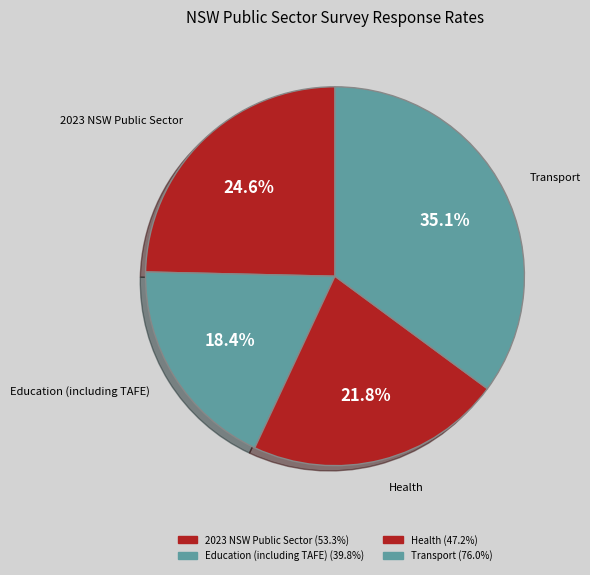

Count the number of slices in the pie.

4